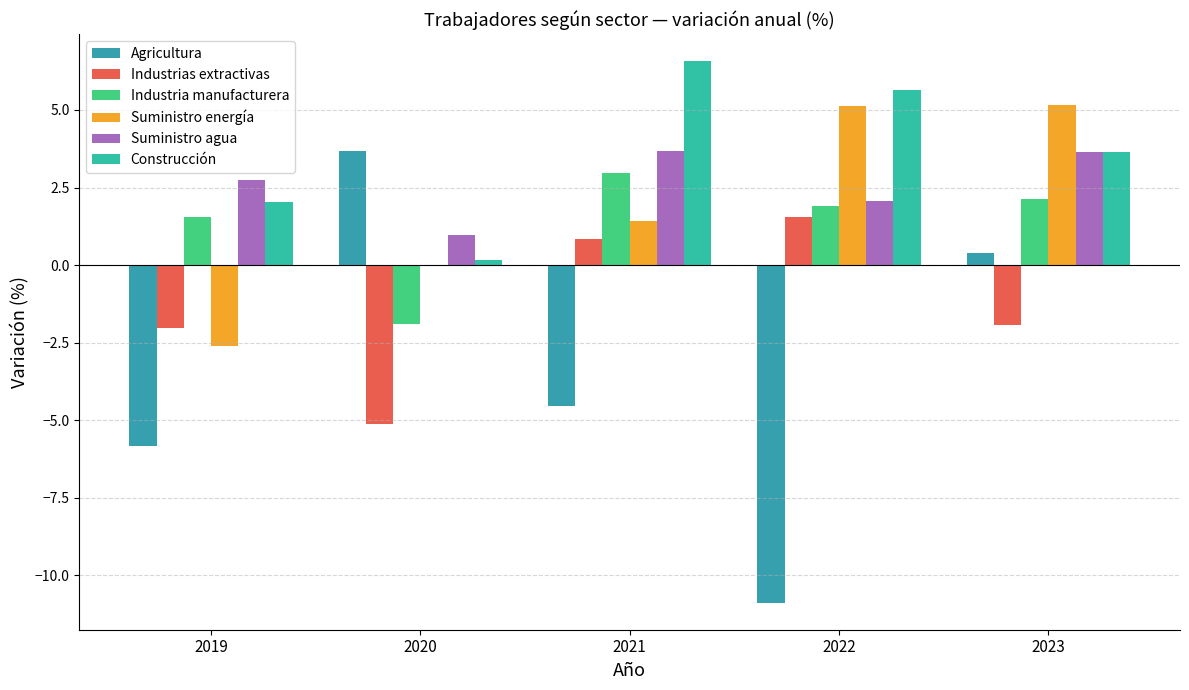

Which series has the largest total across all categories?

Construcción